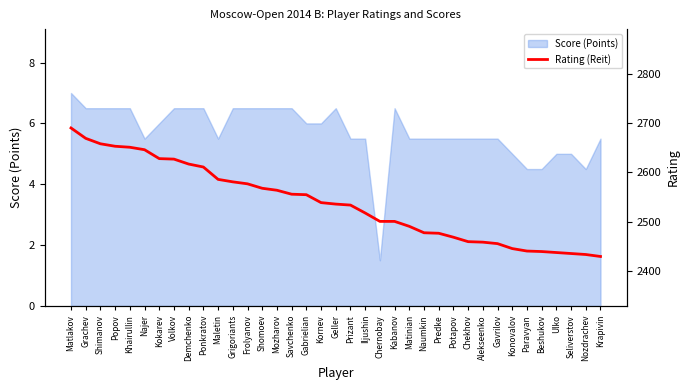

How many data points are less than 2536?

18